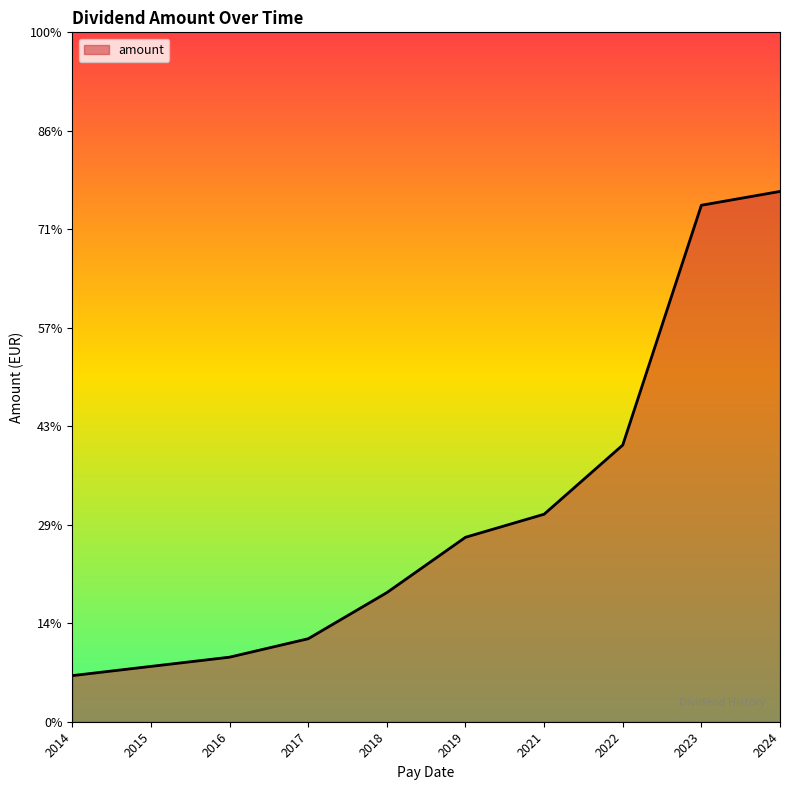

What is the smallest value displayed?

0.1